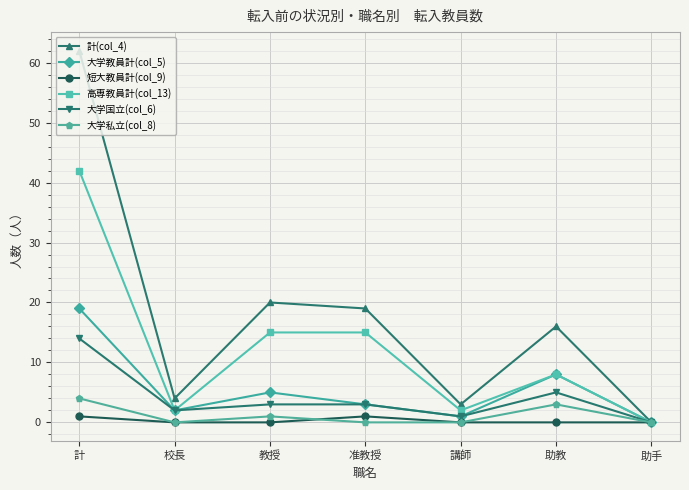

Reading right to left, extract all data points from this chart.

計(col_4): 助手=0	助教=16	講師=3	准教授=19	教授=20	校長=4	計=62
大学教員計(col_5): 助手=0	助教=8	講師=1	准教授=3	教授=5	校長=2	計=19
短大教員計(col_9): 助手=0	助教=0	講師=0	准教授=1	教授=0	校長=0	計=1
高専教員計(col_13): 助手=0	助教=8	講師=2	准教授=15	教授=15	校長=2	計=42
大学国立(col_6): 助手=0	助教=5	講師=1	准教授=3	教授=3	校長=2	計=14
大学私立(col_8): 助手=0	助教=3	講師=0	准教授=0	教授=1	校長=0	計=4